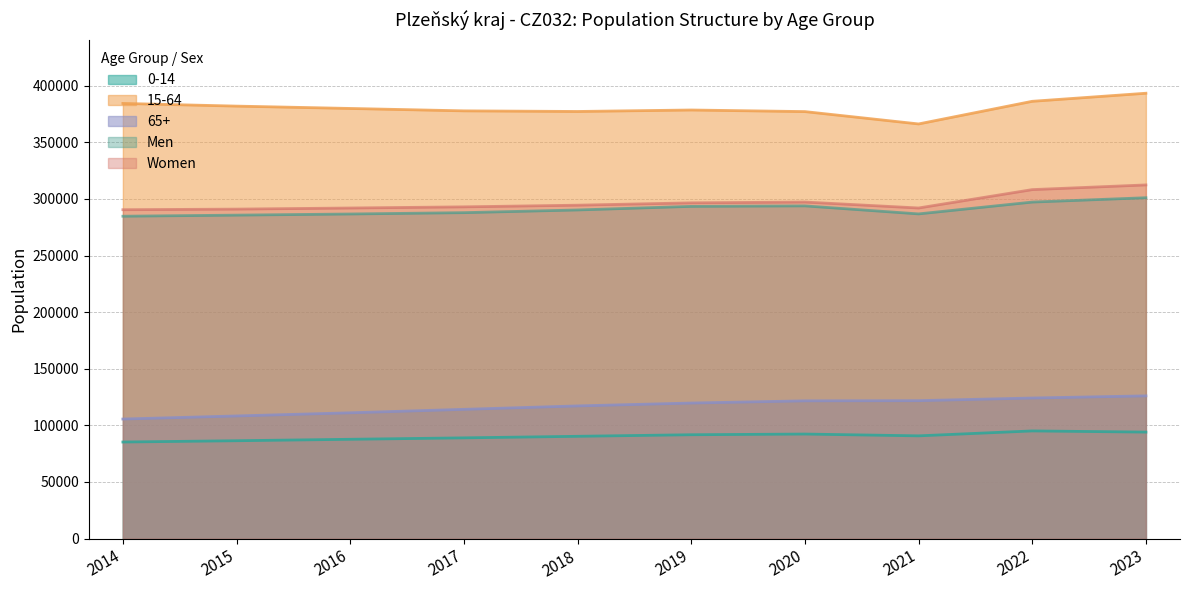

Which label corresponds to the largest value in the chart?

2023